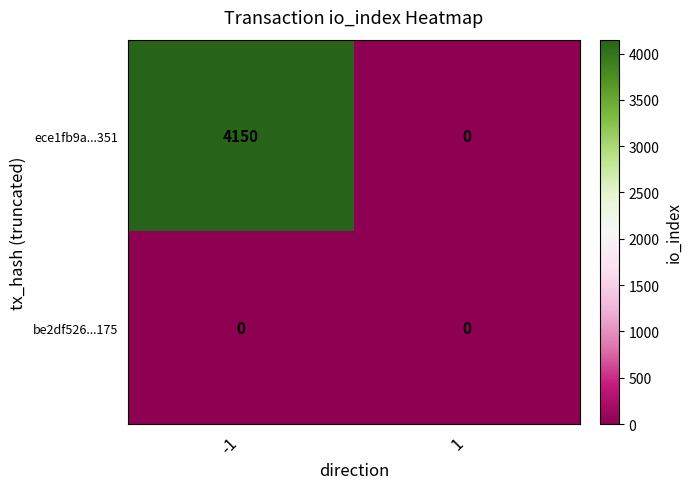

Reading left to right, transcribe all the data shown in this chart.

ece1fb9a...351: -1=4150	1=0
be2df526...175: -1=0	1=0